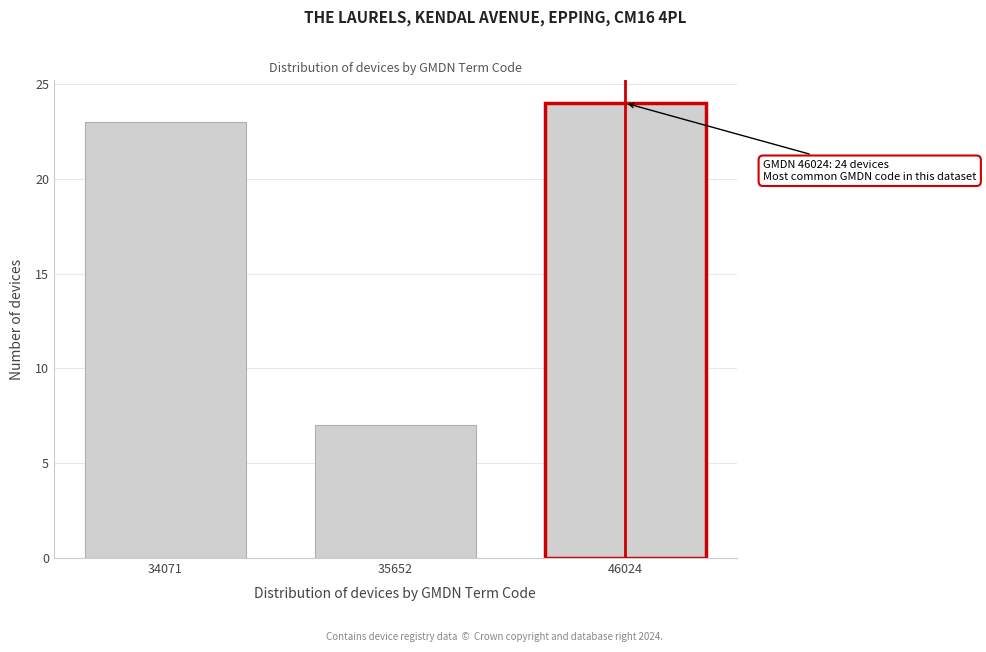

Reading left to right, extract all data points from this chart.

34071=23	35652=7	46024=24